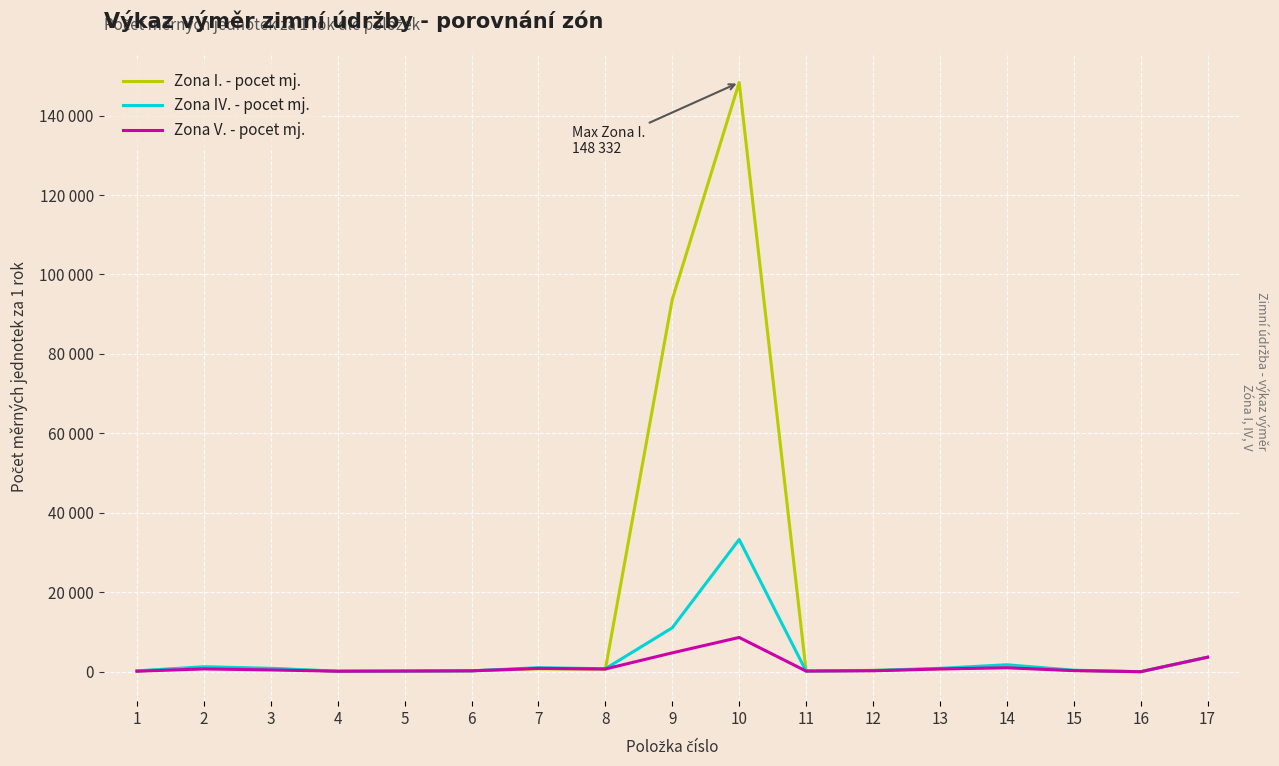

Reading left to right, transcribe all the data shown in this chart.

Zona I. - pocet mj.: 1=185.0	2=1020.0	3=755.0	4=120.0	5=160.0	6=250.0	7=725.0	8=609.0	9=93720.0	10=148332.0	11=205.0	12=340.0	13=711.0	14=1136.0	15=320.0	16=0.5	17=3648.0
Zona IV. - pocet mj.: 1=200.0	2=1250.0	3=849.0	4=120.0	5=160.0	6=210.0	7=1013.0	8=748.0	9=11052.0	10=33286.0	11=156.0	12=309.0	13=846.0	14=1750.0	15=375.0	16=0.5	17=3648.0
Zona V. - pocet mj.: 1=125.0	2=699.0	3=443.0	4=120.0	5=160.0	6=215.0	7=835.0	8=681.0	9=4747.0	10=8620.0	11=162.0	12=228.0	13=688.0	14=991.0	15=270.0	16=0.5	17=3648.0